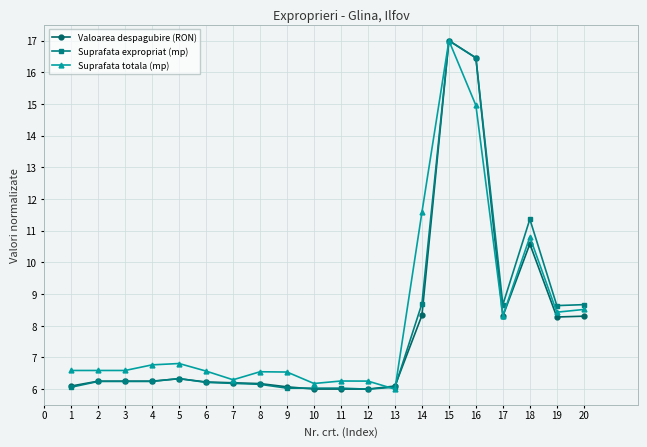

Is this an area chart (filled region under the line)?

No